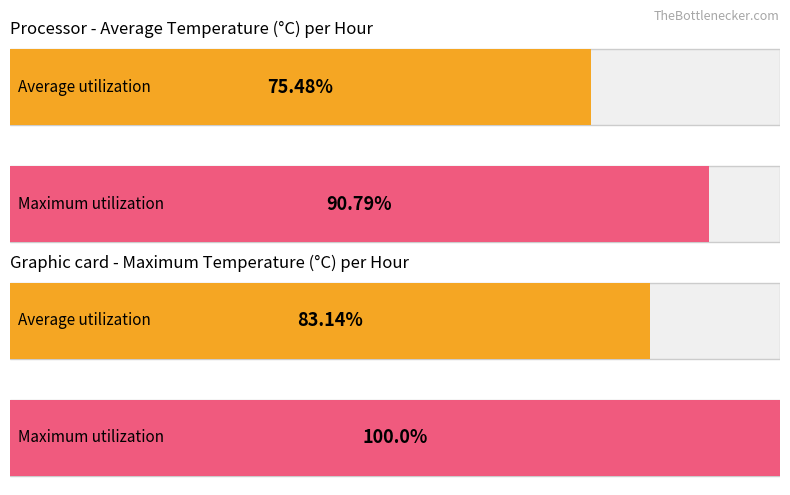

List the series in order of their overall mean, lowest first.

Average utilization, Maximum utilization